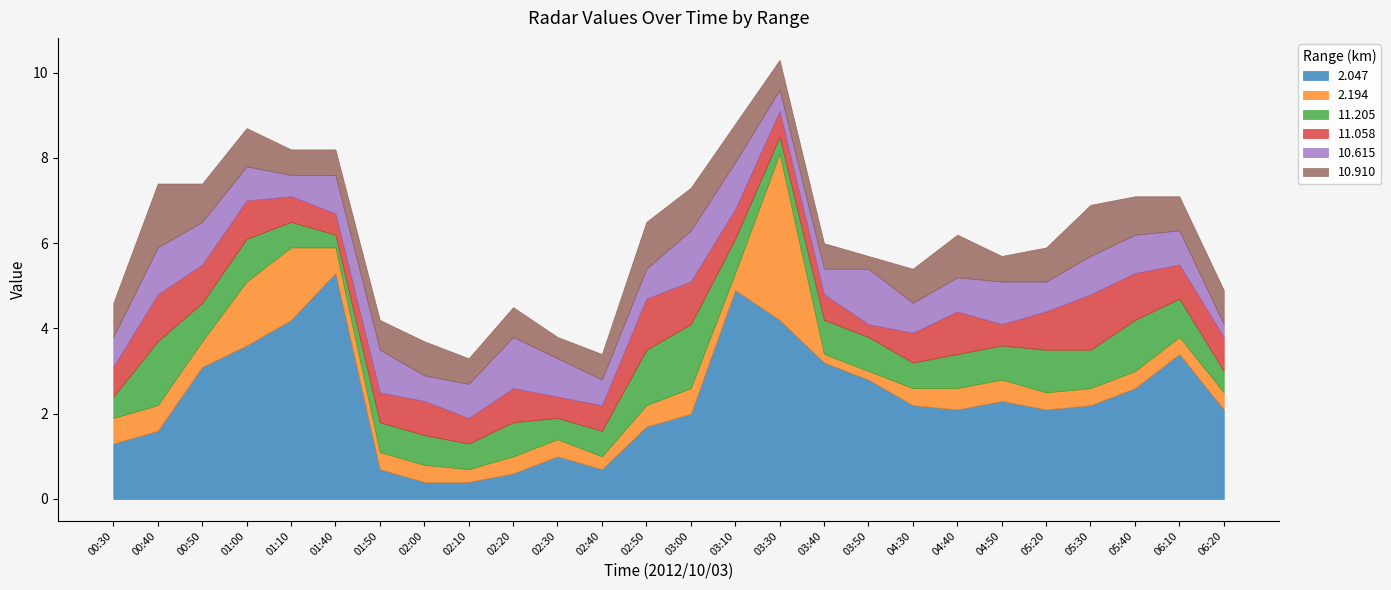

Count the number of data series in this chart.

6